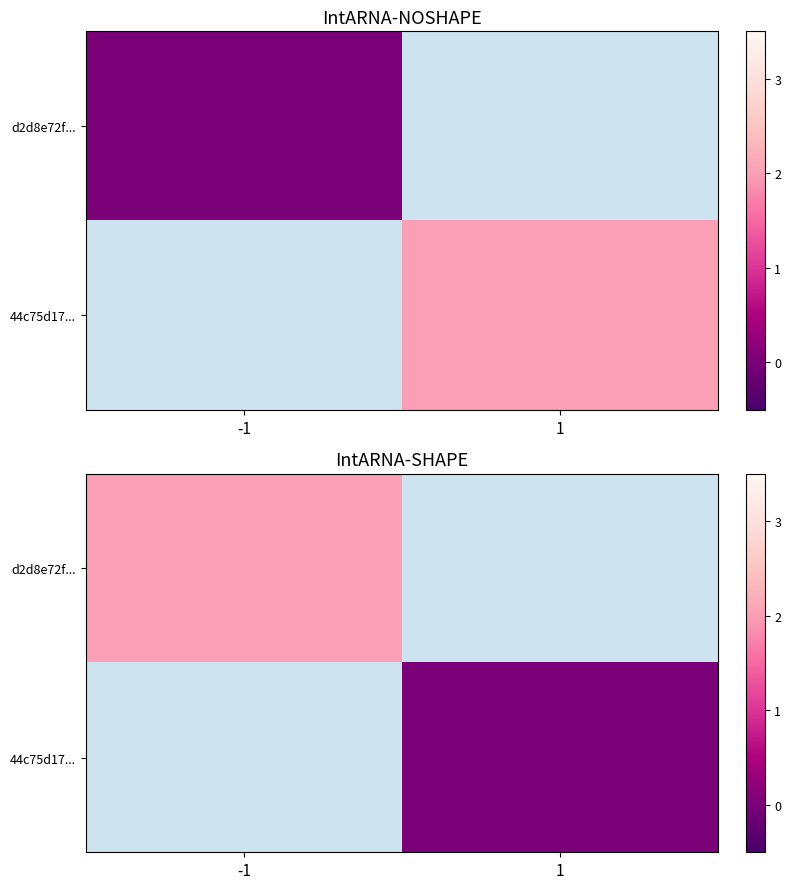

Which category has the lowest value in the d2d8e72f... series?

-1